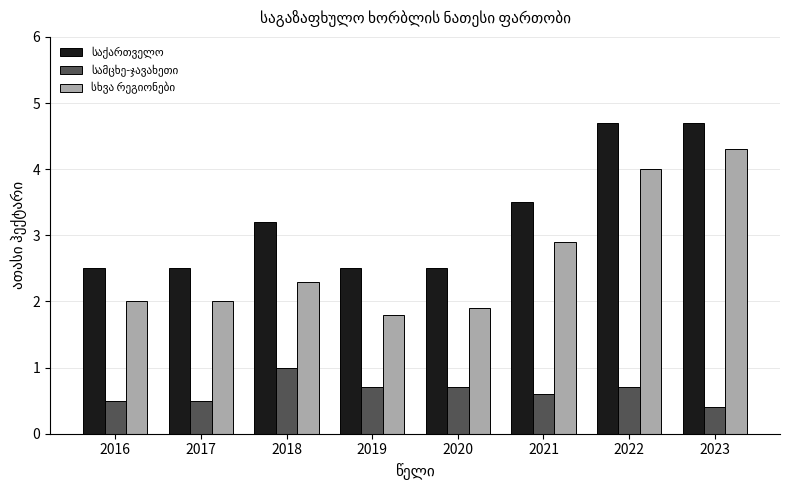

What is the spread (max minus min) of values at 2021?

2.9